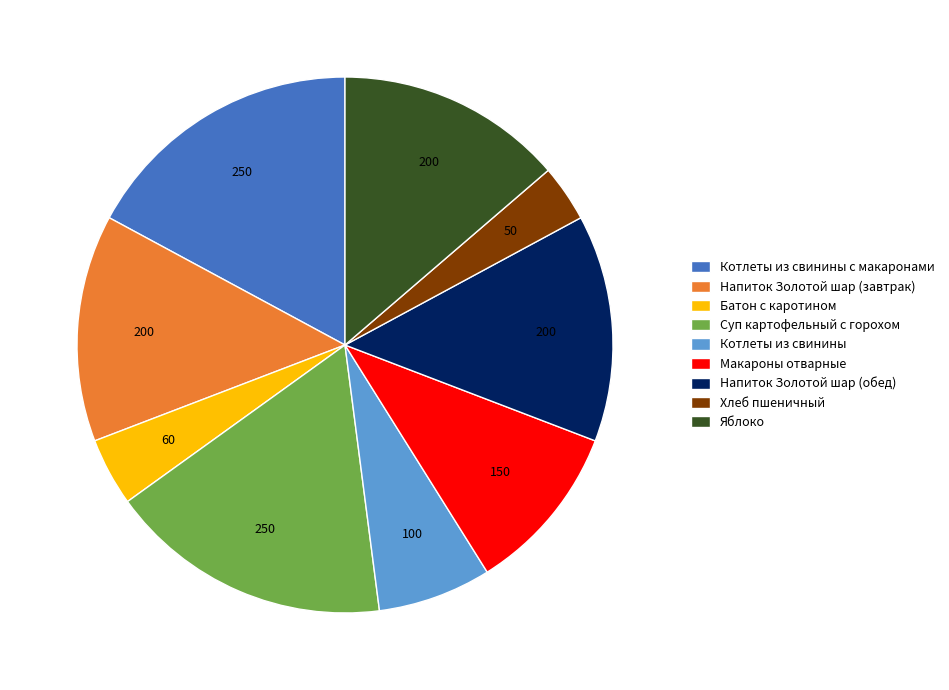

The Напиток Золотой шар (завтрак) slice represents 14% of the pie. True or false?

True